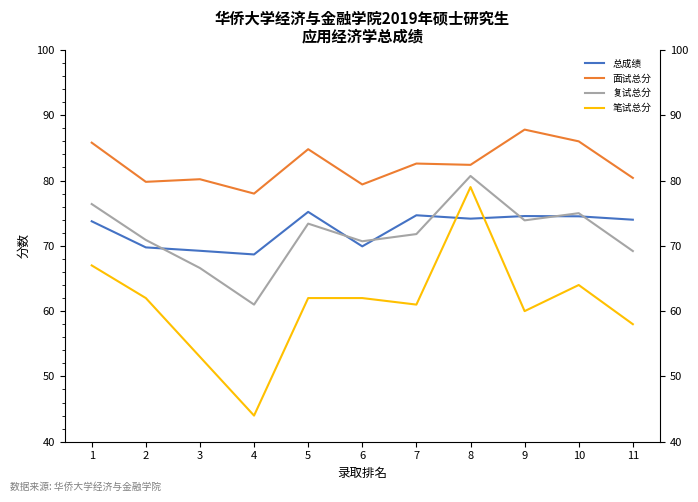

What is the lowest value of the 面试总分 series?

78.0